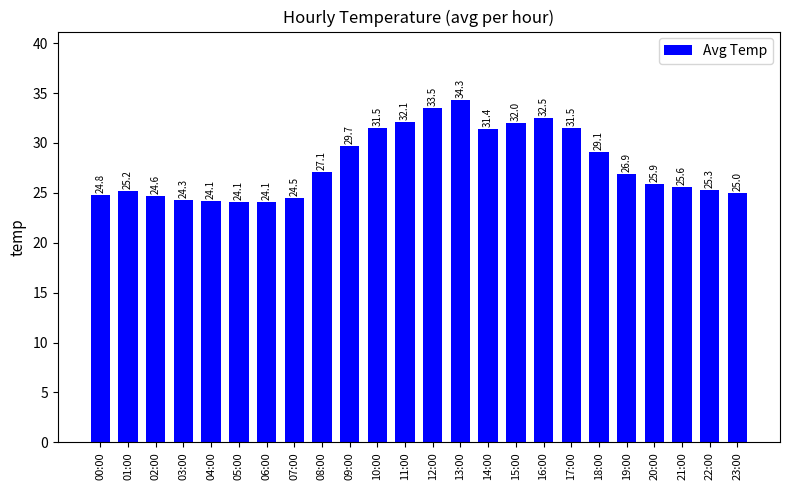

Which has a higher value, 19:00 or 04:00?

19:00